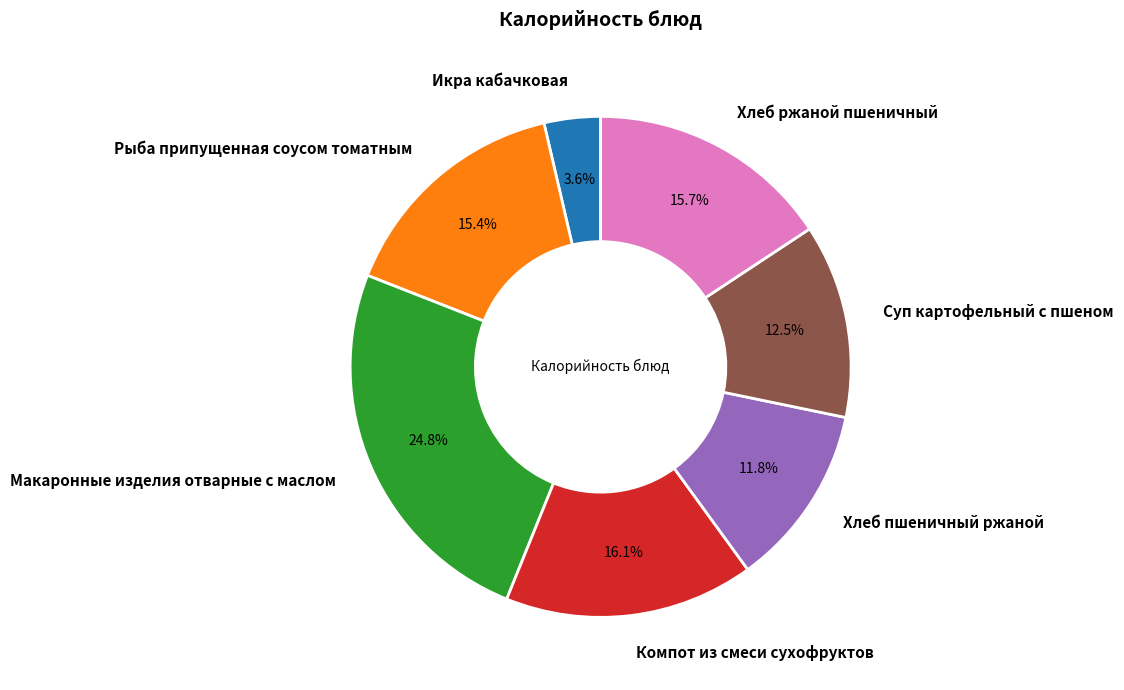

Is it true that Икра кабачковая is 4% of the pie?

True